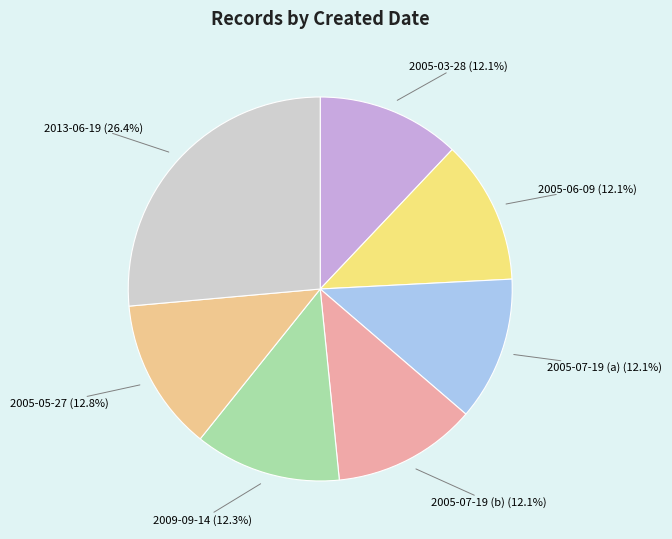

The 2013-06-19 slice represents 40% of the pie. True or false?

False